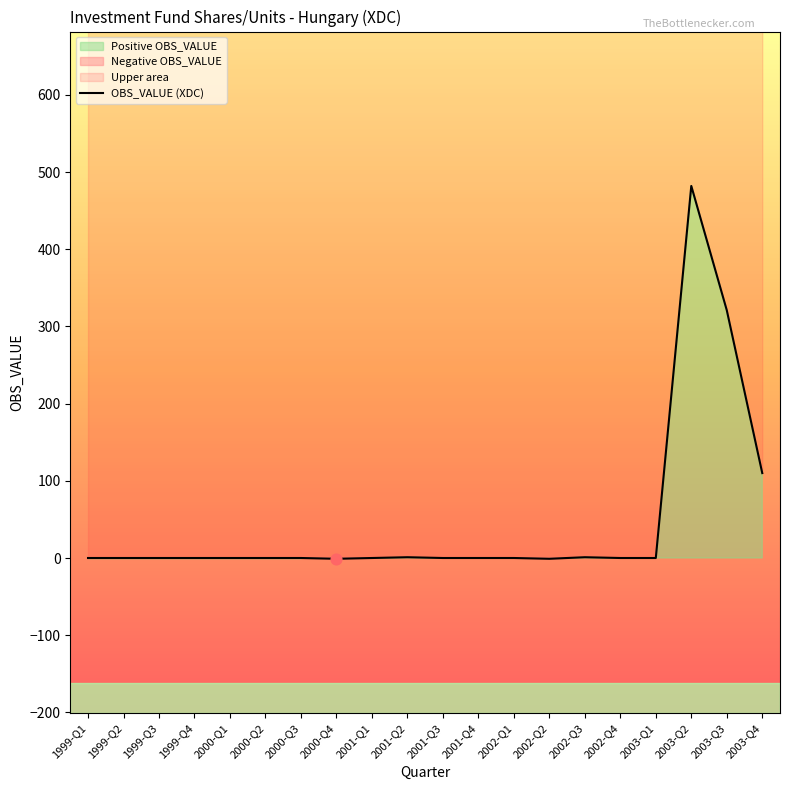

Which has a higher value, 2001-Q3 or 1999-Q1?

2001-Q3